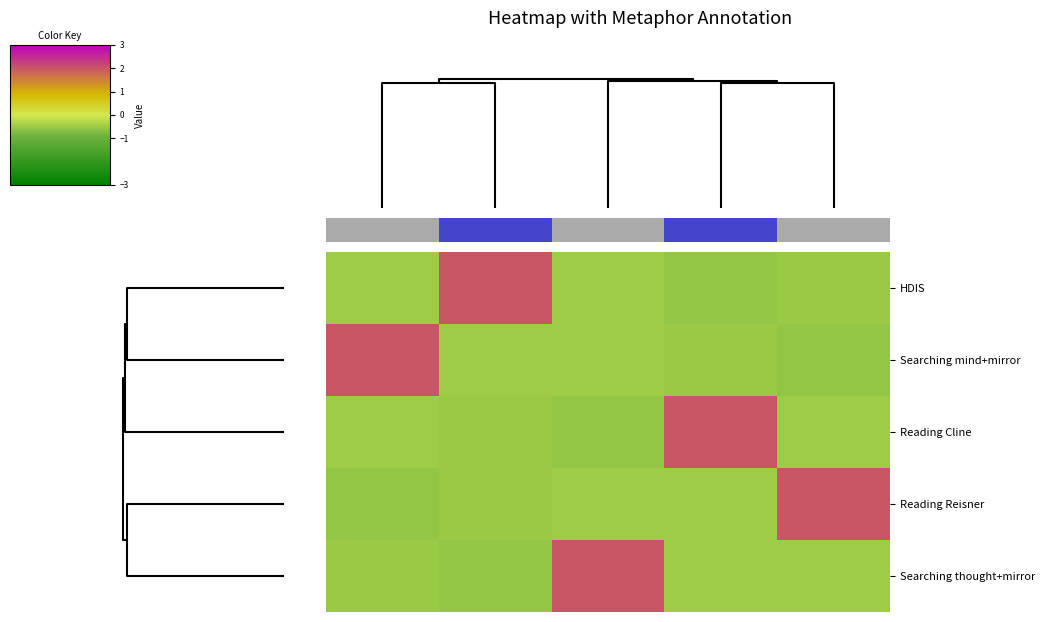

Reading left to right, what are all the values shown in this chart?

HDIS: -0.5	2.0	-0.4	-0.6	-0.5
Searching mind+mirror: 2.0	-0.4	-0.5	-0.5	-0.6
Reading Cline: -0.5	-0.5	-0.6	2.0	-0.4
Reading Reisner: -0.6	-0.5	-0.4	-0.5	2.0
Searching thought+mirror: -0.5	-0.6	2.0	-0.4	-0.5